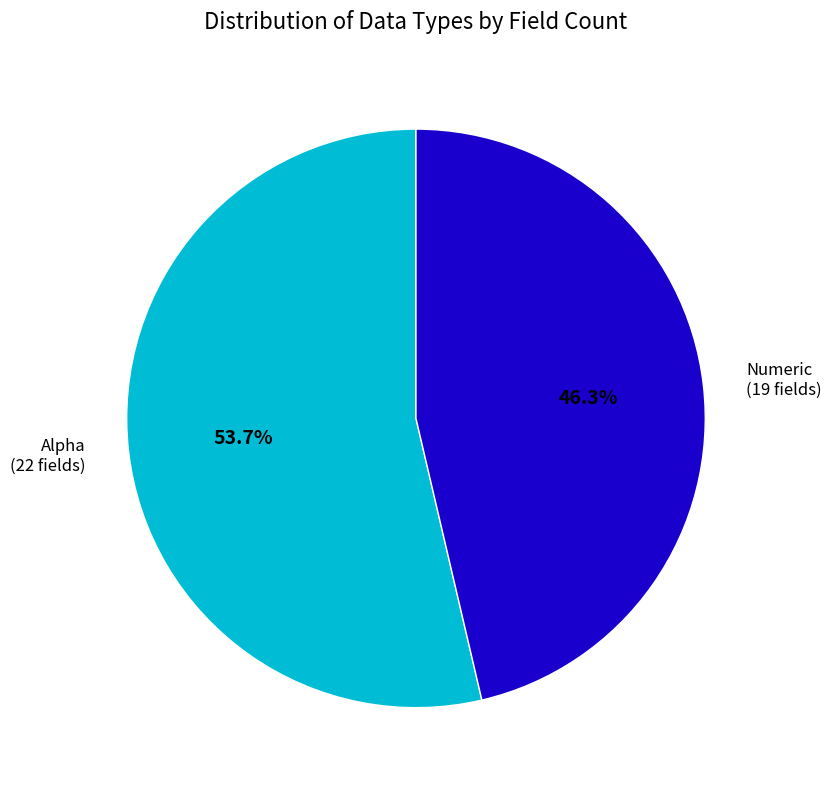

To the nearest percent, what percentage of the pie is Numeric?

46%